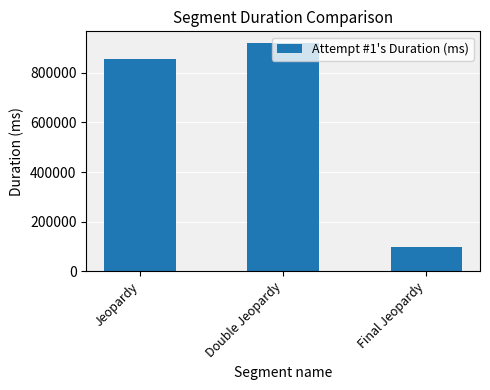

At which category does the chart reach its peak across all series?

Double Jeopardy